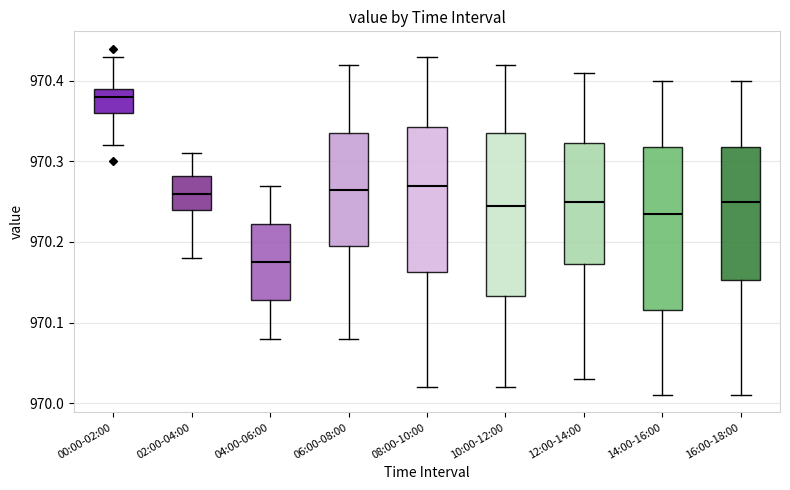

Where does the median line of the box for 10:00-12:00 sit on the y-axis? The values are not printed on the chart, so give them approximately, as read against the axis.

970.25